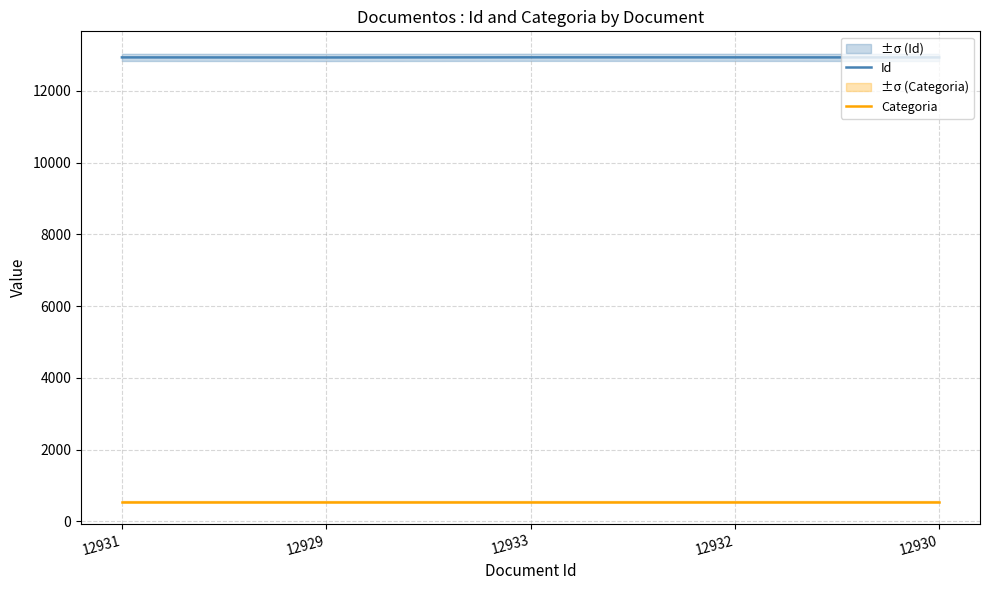

Reading right to left, list all the values displayed in this chart.

Id: 12930=12930	12932=12932	12933=12933	12929=12929	12931=12931
Categoria: 12930=548	12932=548	12933=548	12929=548	12931=548